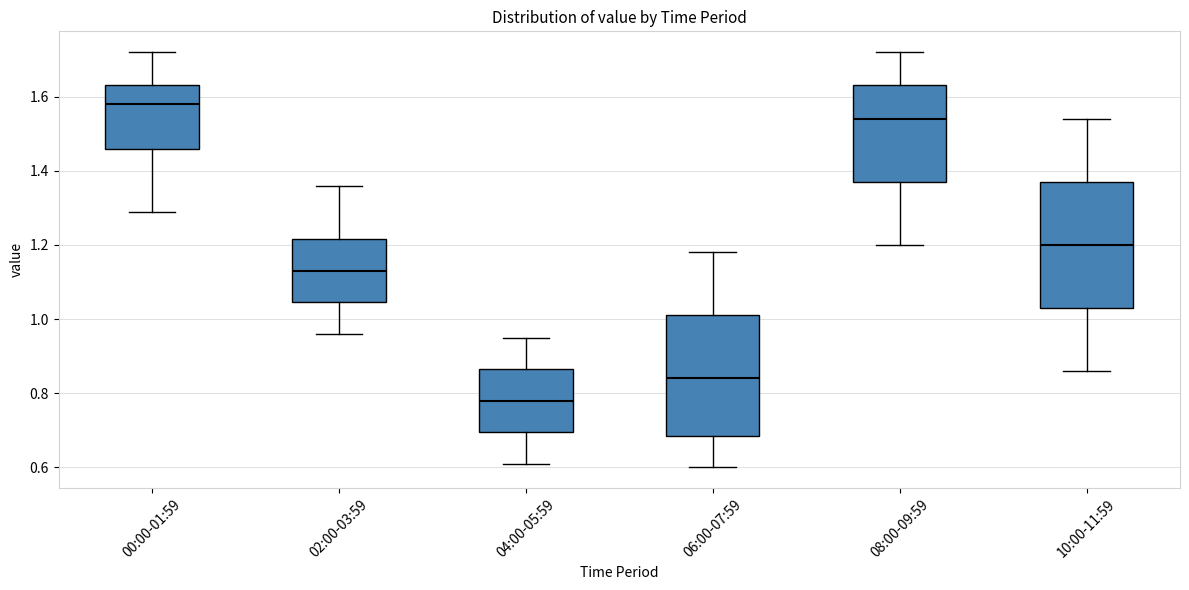

Reading left to right, transcribe this box plot: for each box, give where its median line is, the range the box spans, and where its two whiskers end, as read against the y-axis. The values are not printed on the chart, so give them approximately, as read against the axis.

00:00-01:59: median 1.58, box 1.46 to 1.64, whiskers 1.30 to 1.72
02:00-03:59: median 1.14, box 1.04 to 1.22, whiskers 0.96 to 1.36
04:00-05:59: median 0.78, box 0.70 to 0.86, whiskers 0.62 to 0.96
06:00-07:59: median 0.84, box 0.68 to 1.02, whiskers 0.60 to 1.18
08:00-09:59: median 1.54, box 1.38 to 1.64, whiskers 1.20 to 1.72
10:00-11:59: median 1.20, box 1.04 to 1.38, whiskers 0.86 to 1.54